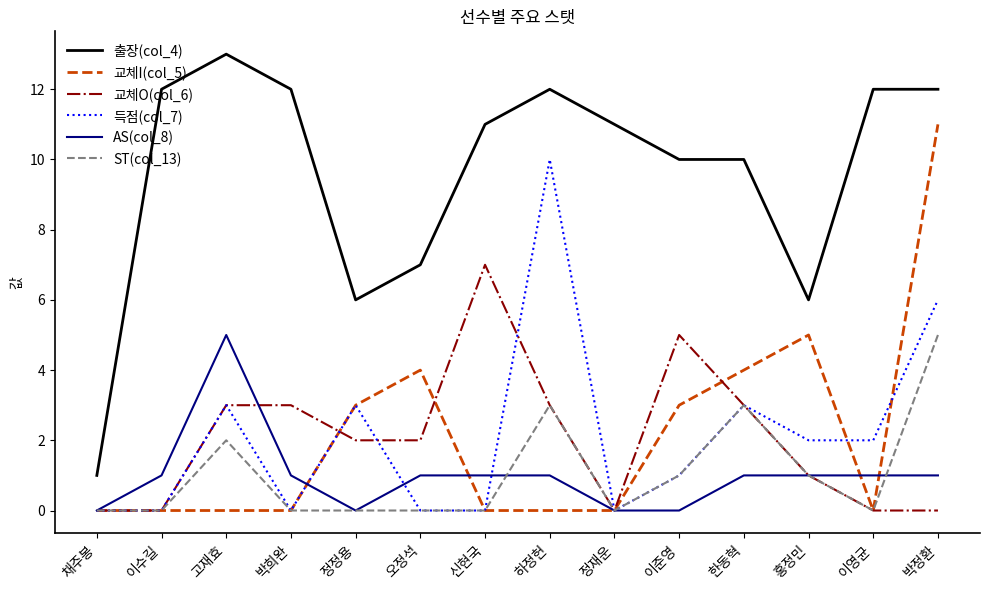

True or false: 교체I(col_5) has a value of 4 at 이준영.

False